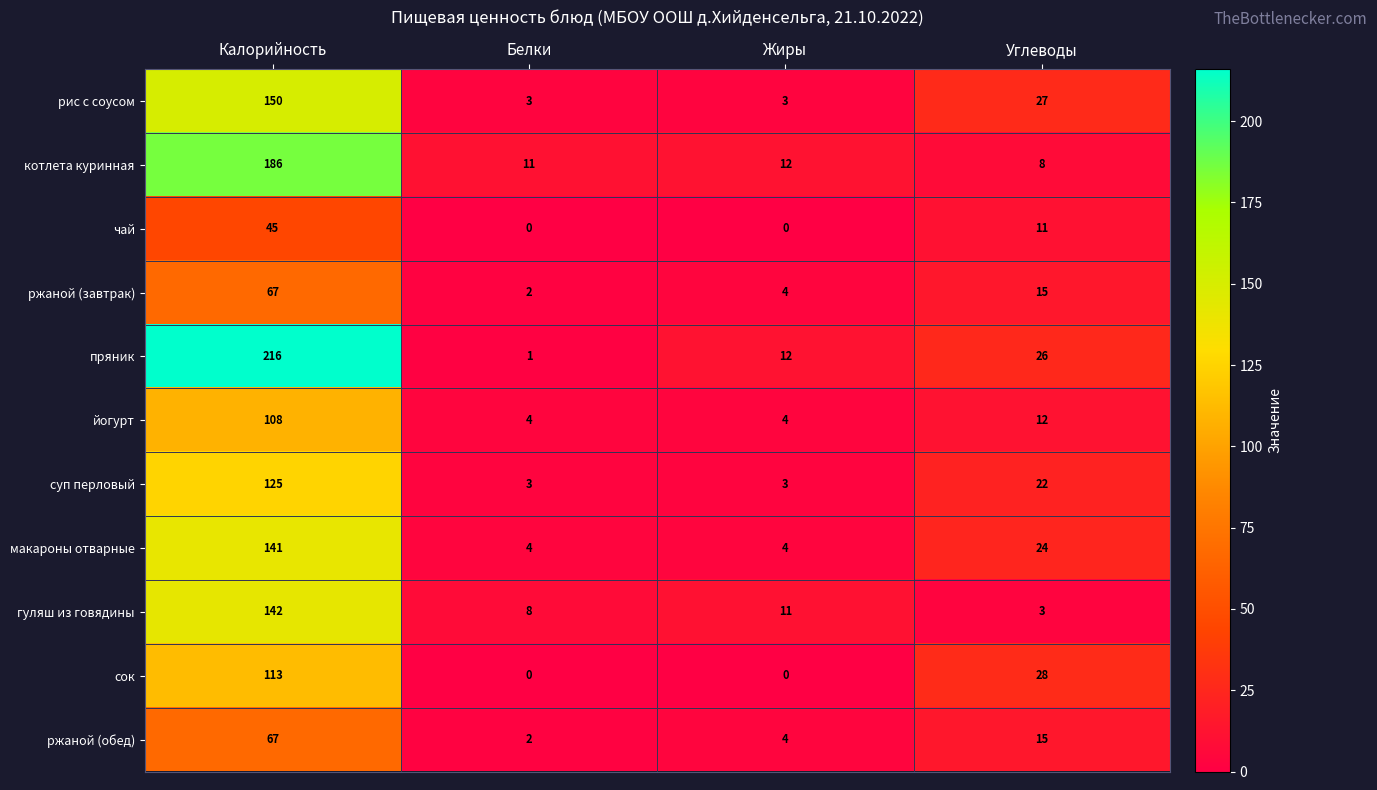

What is the highest value of the сок series?

113